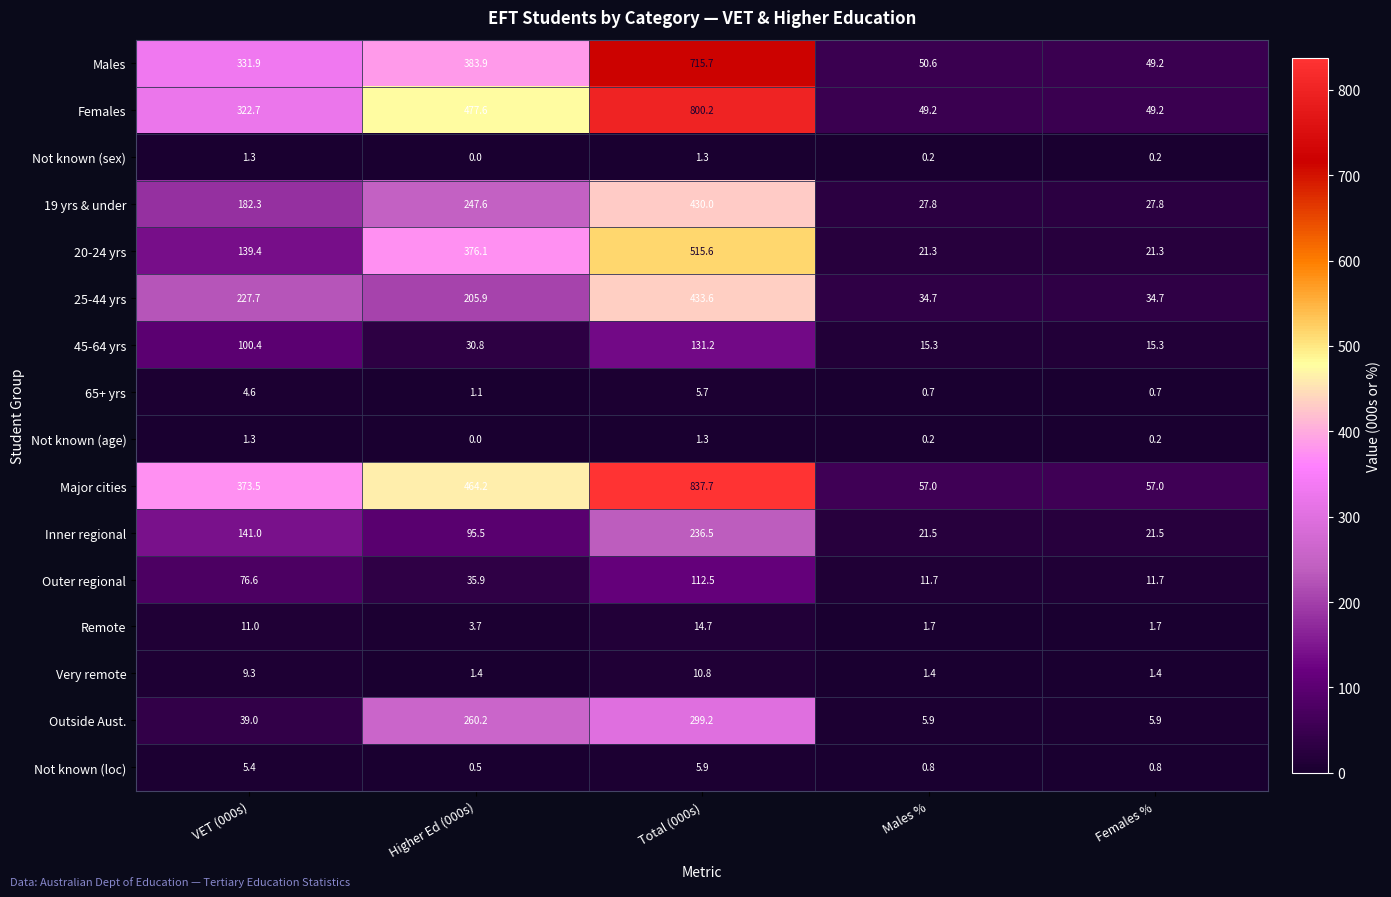

What is the approximate value of 25-44 yrs at Females %?

34.7